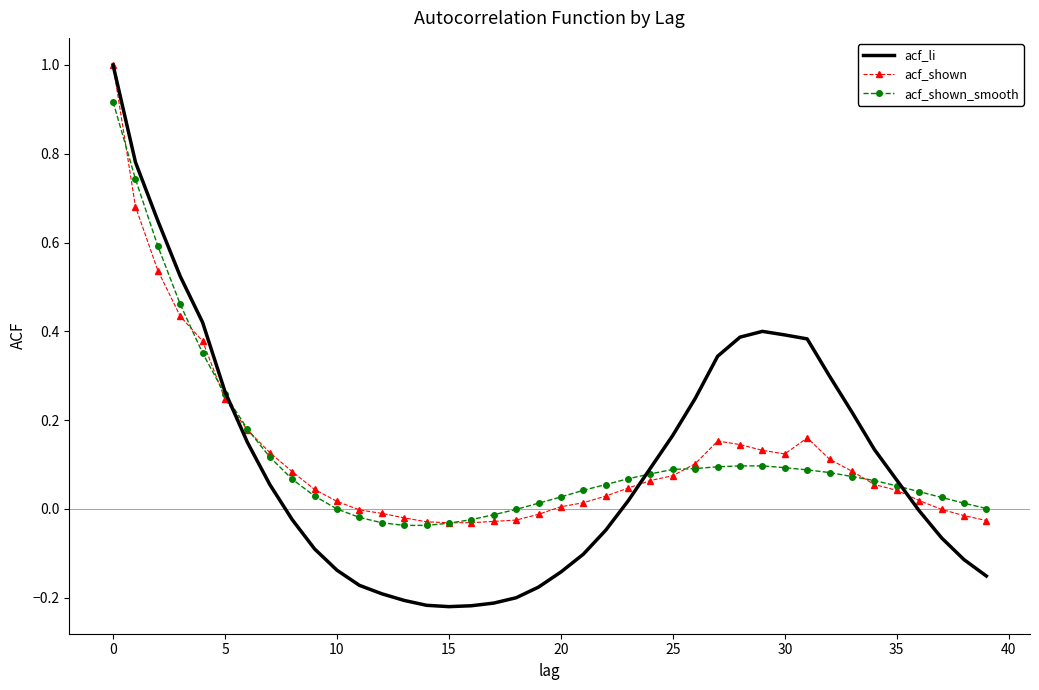

Which series has the largest range (max minus min)?

acf_li